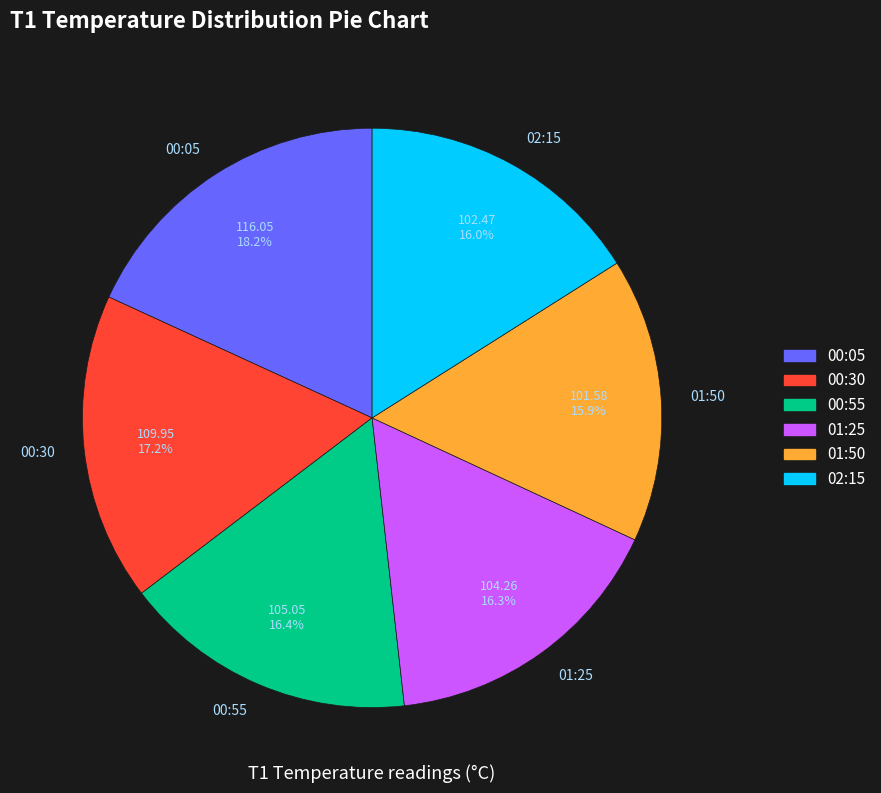

How many segments does this pie chart have?

6